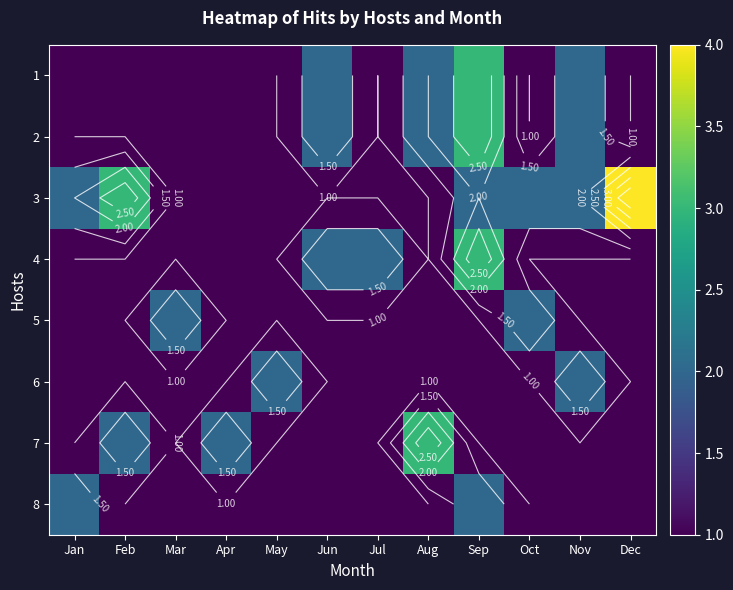

At how many categories does at least one series exceed 1?

12